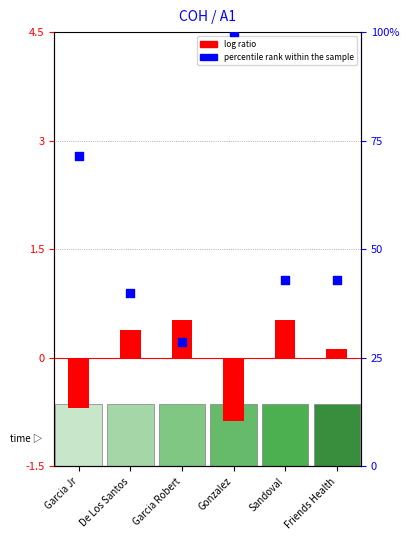

Which series reaches the maximum Y coordinate?

percentile rank within the sample